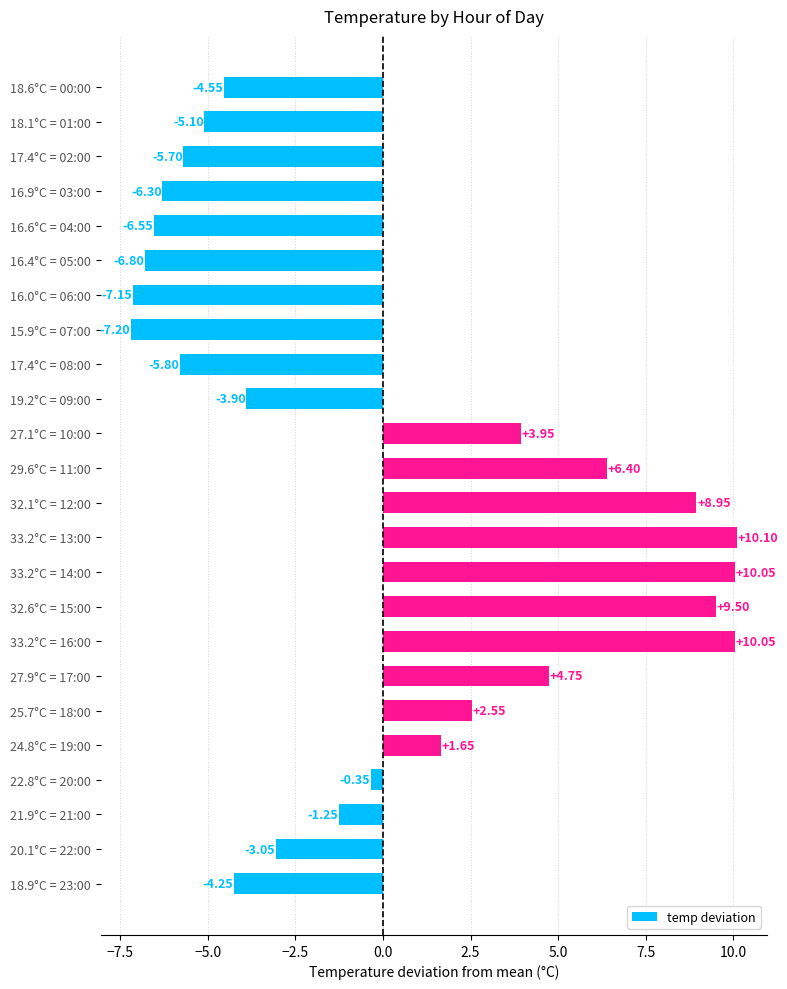

What is the sum of the values at 22.8°C = 20:00 and 20.1°C = 22:00?

-3.4